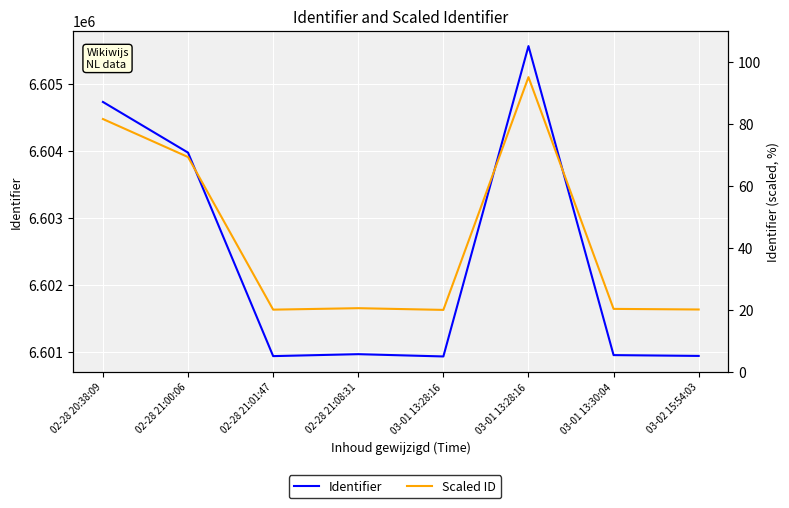

What is the label of the 8th point from the left?

03-02 15:54:03